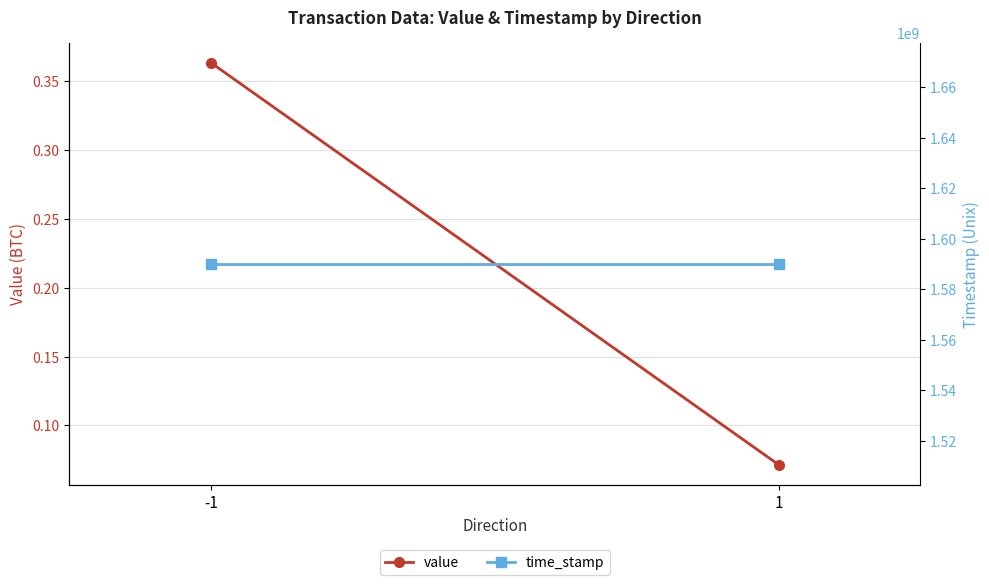

How many lines are shown in the chart?

2